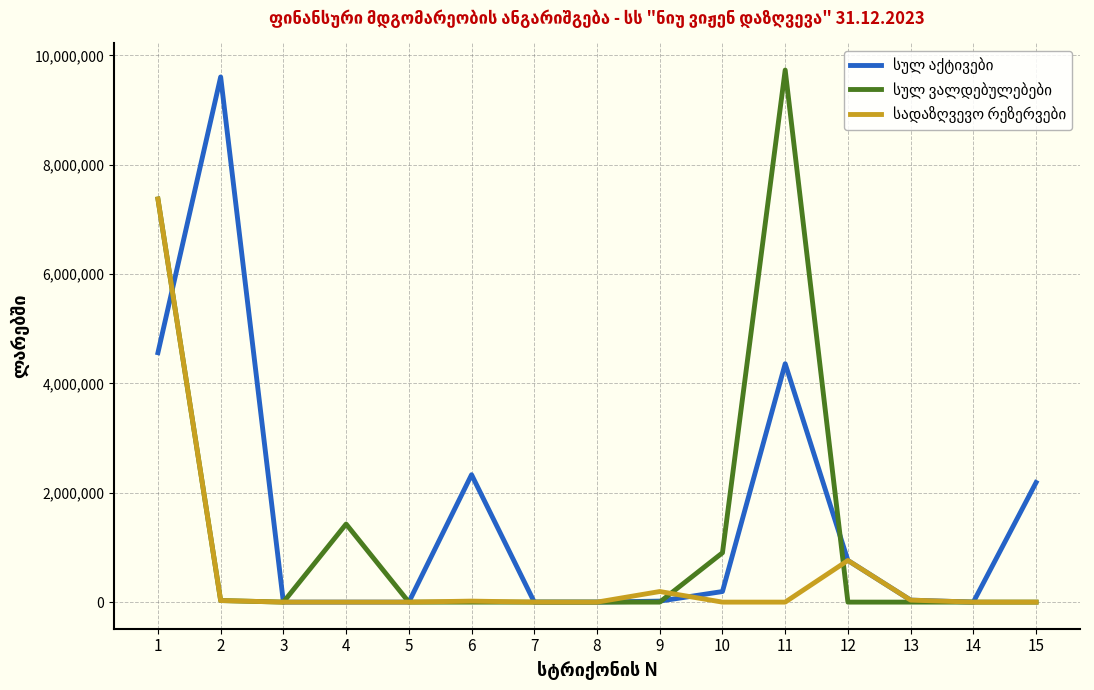

What is the greatest value displayed?

9730402.8